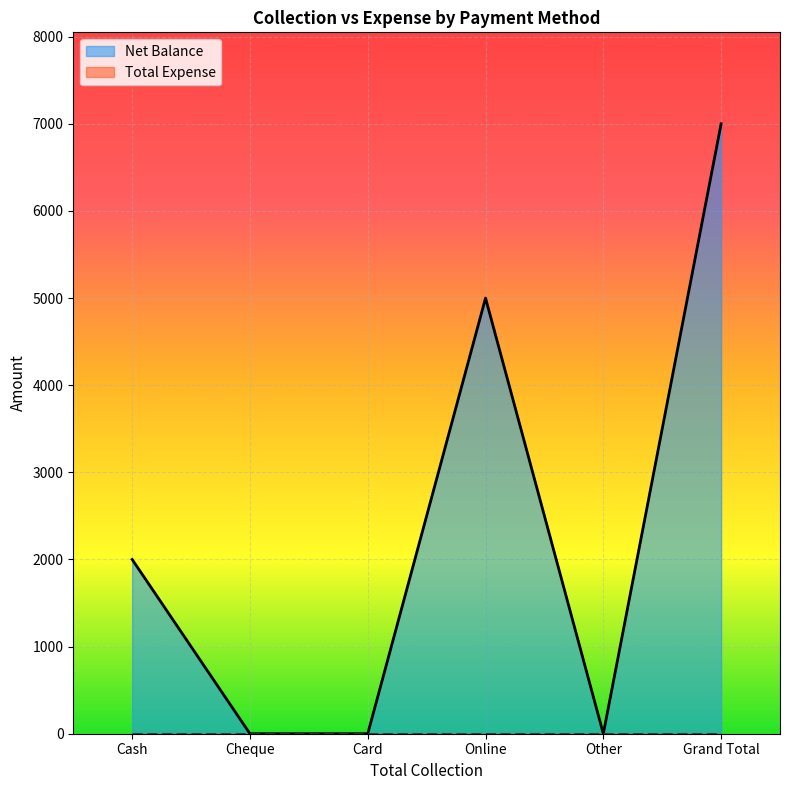

Count the values in the range 0 to 5000.

5